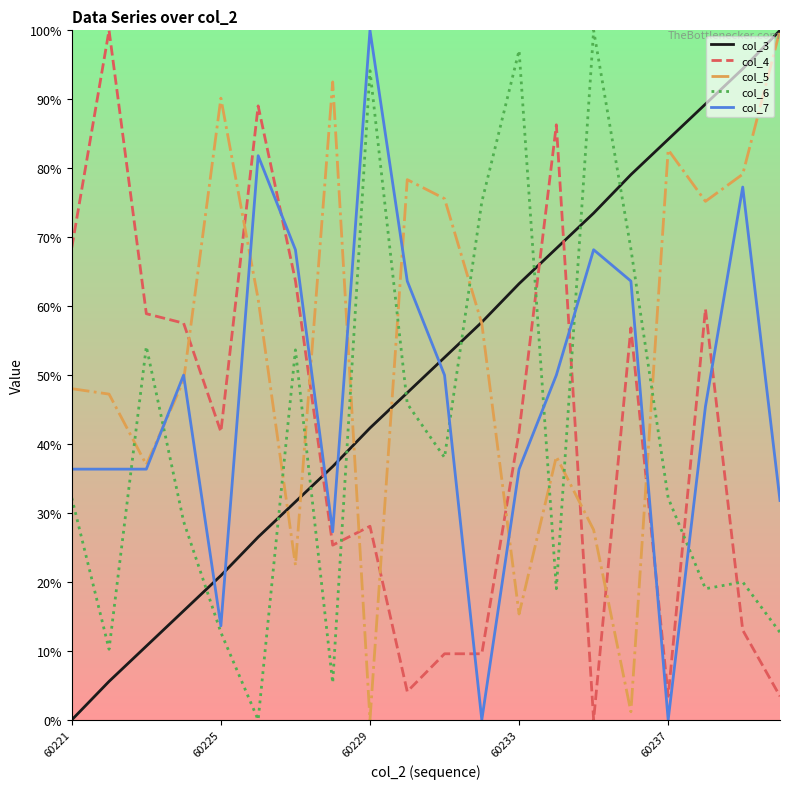

After their last crossing, which series has the higher values: col_6 or col_3?

col_3